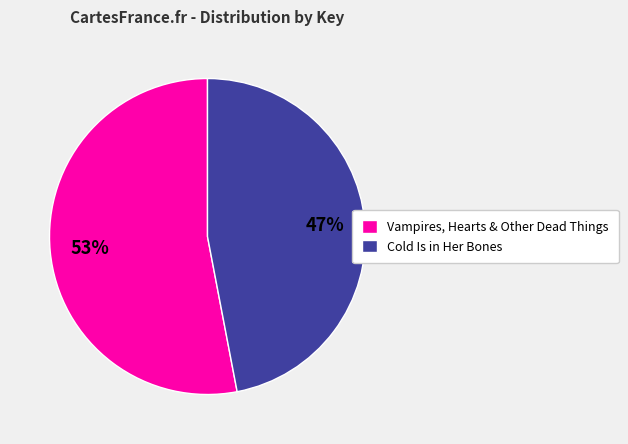

To the nearest percent, what is the difference between the Cold Is in Her Bones and Vampires, Hearts & Other Dead Things slice percentages?

6%